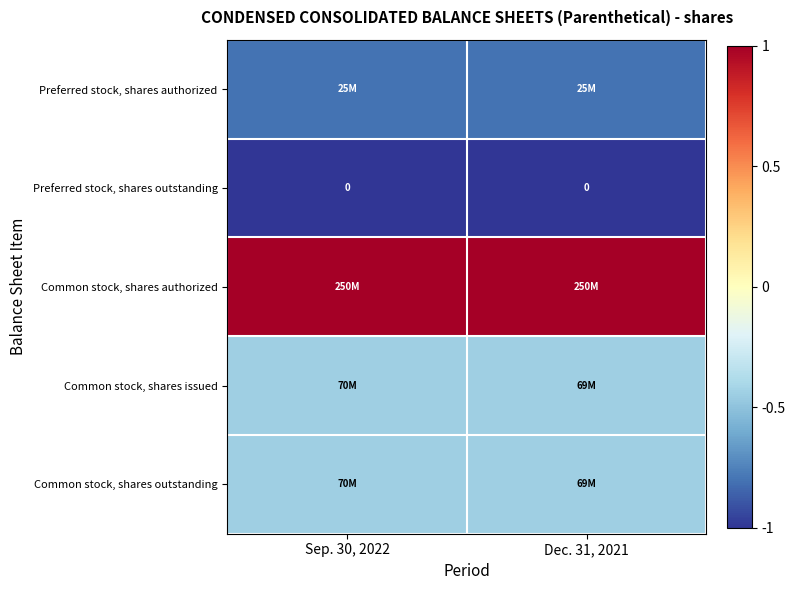

Rank the series by their maximum value, from lowest to highest.

Preferred stock, shares outstanding, Preferred stock, shares authorized, Common stock, shares issued, Common stock, shares outstanding, Common stock, shares authorized